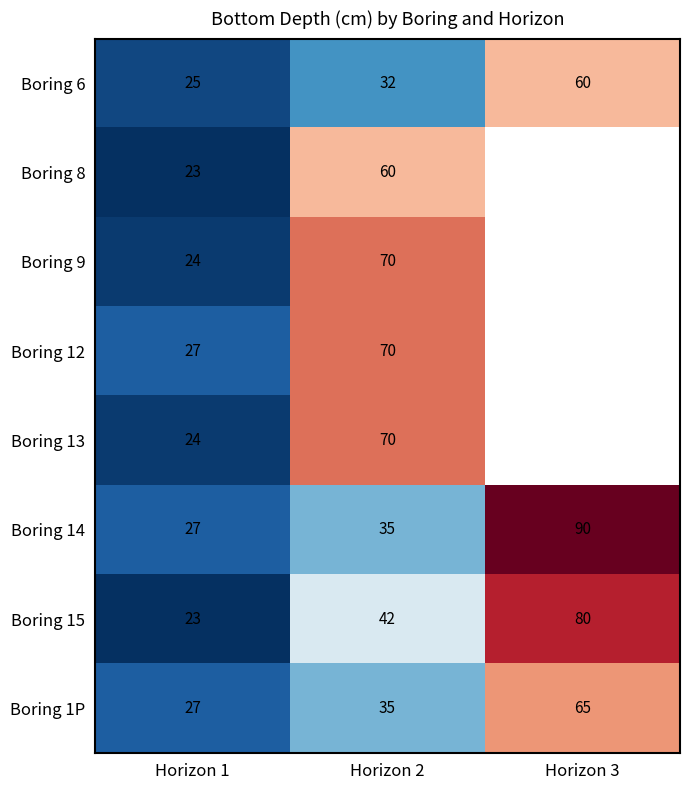

Rank the categories by Boring 15 value from lowest to highest.

Horizon 1, Horizon 2, Horizon 3